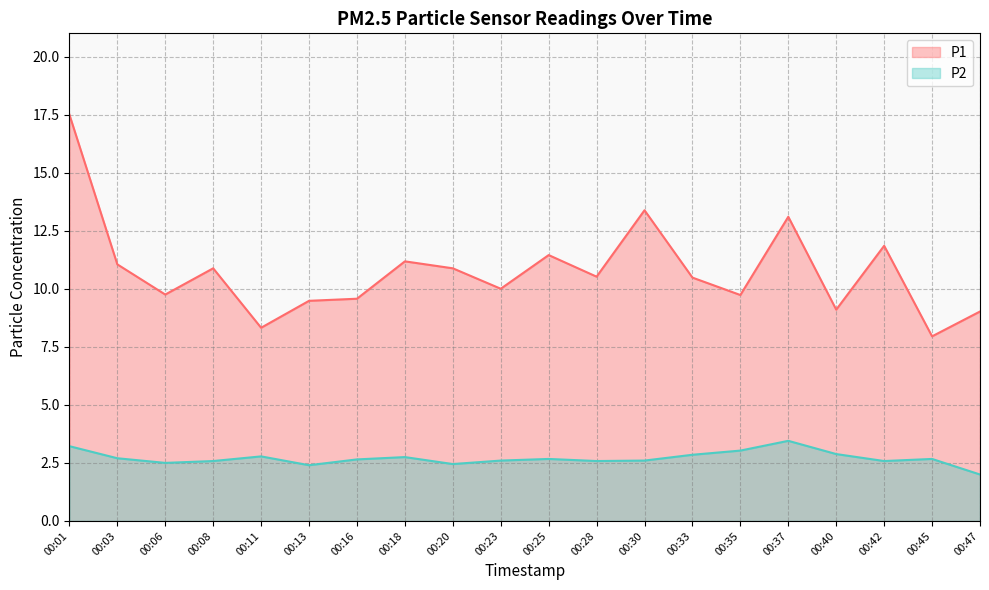

How many lines are shown in the chart?

2